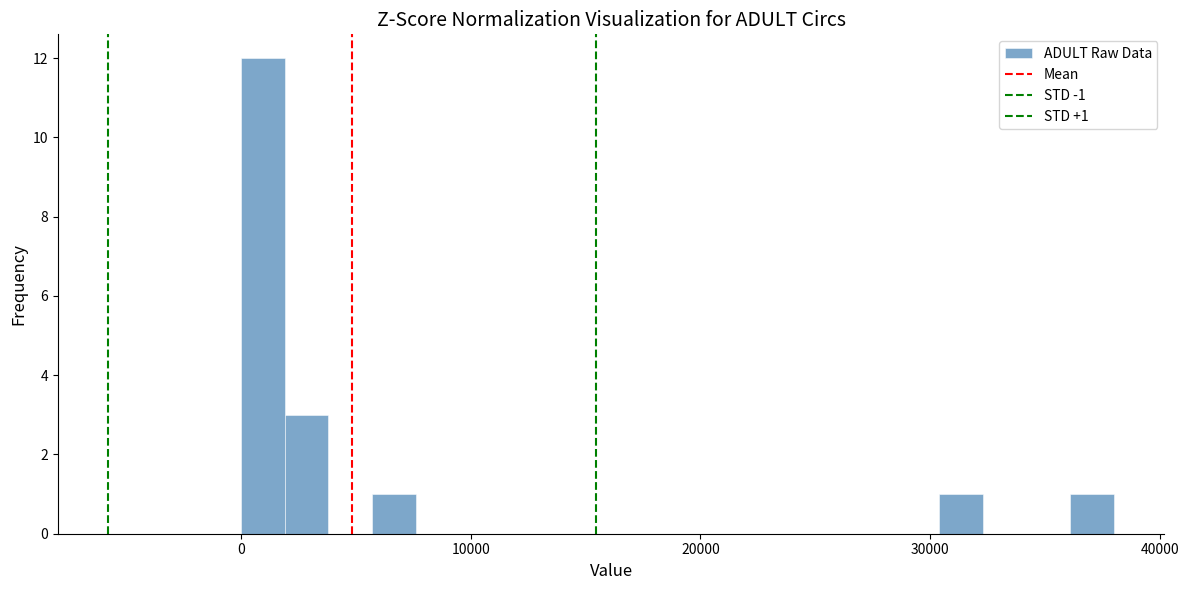

Read against the x-axis, roughly where is the centre of the tallest bar?

1000